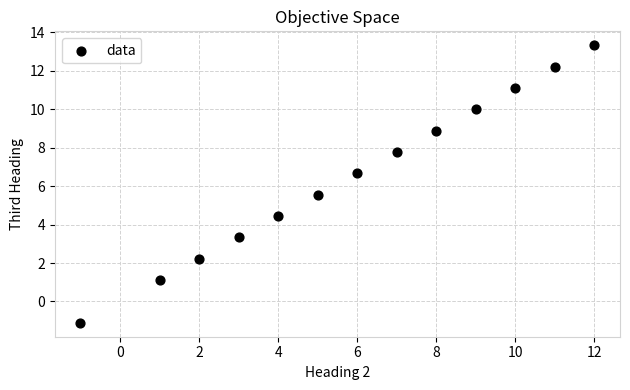

What is the range of Y values (max minus min)?

14.4